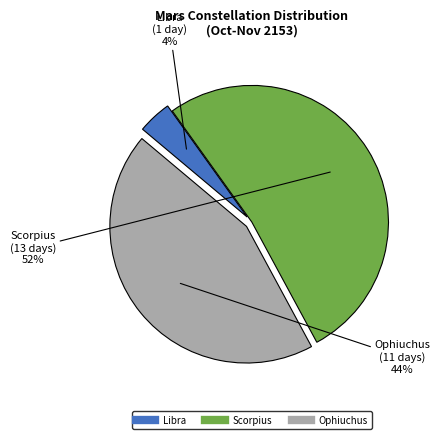

Is it true that Scorpius is 67% of the pie?

False